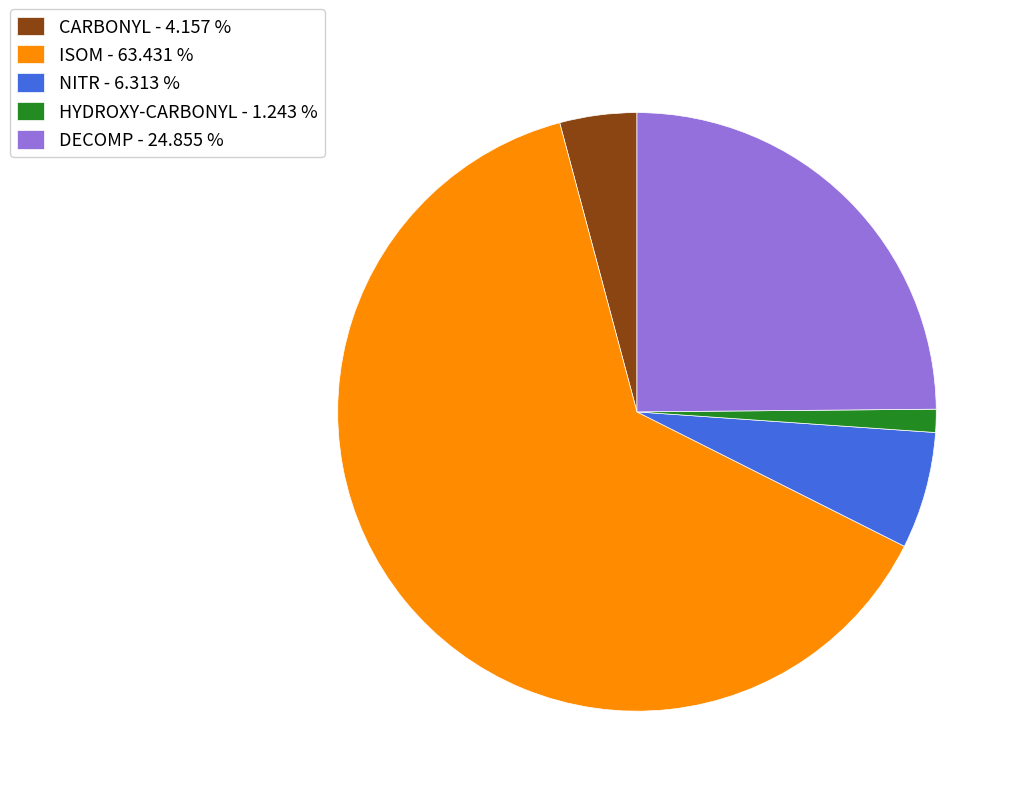

The CARBONYL slice represents 10% of the pie. True or false?

False